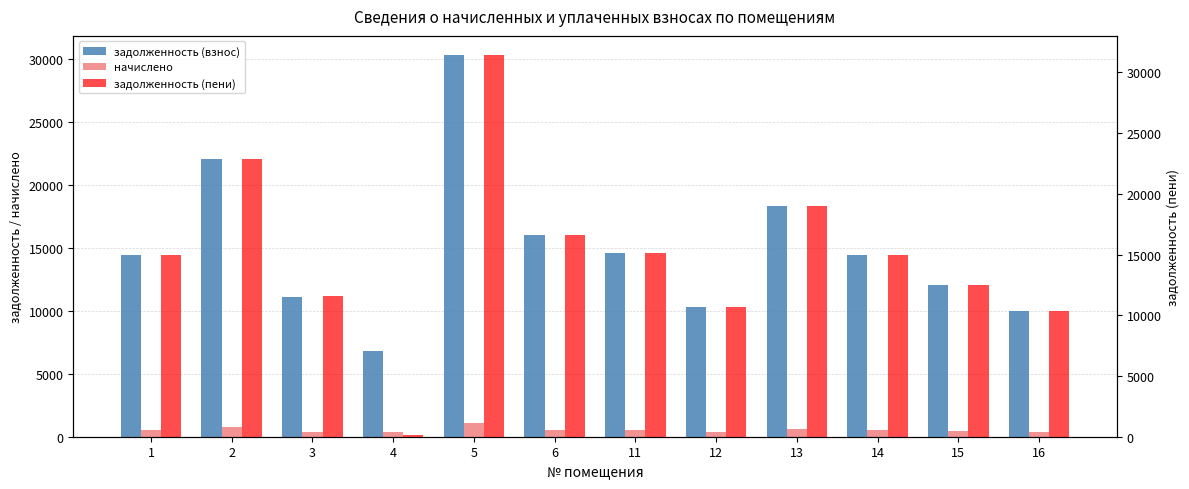

What is the spread (max minus min) of values at 15?

12083.6